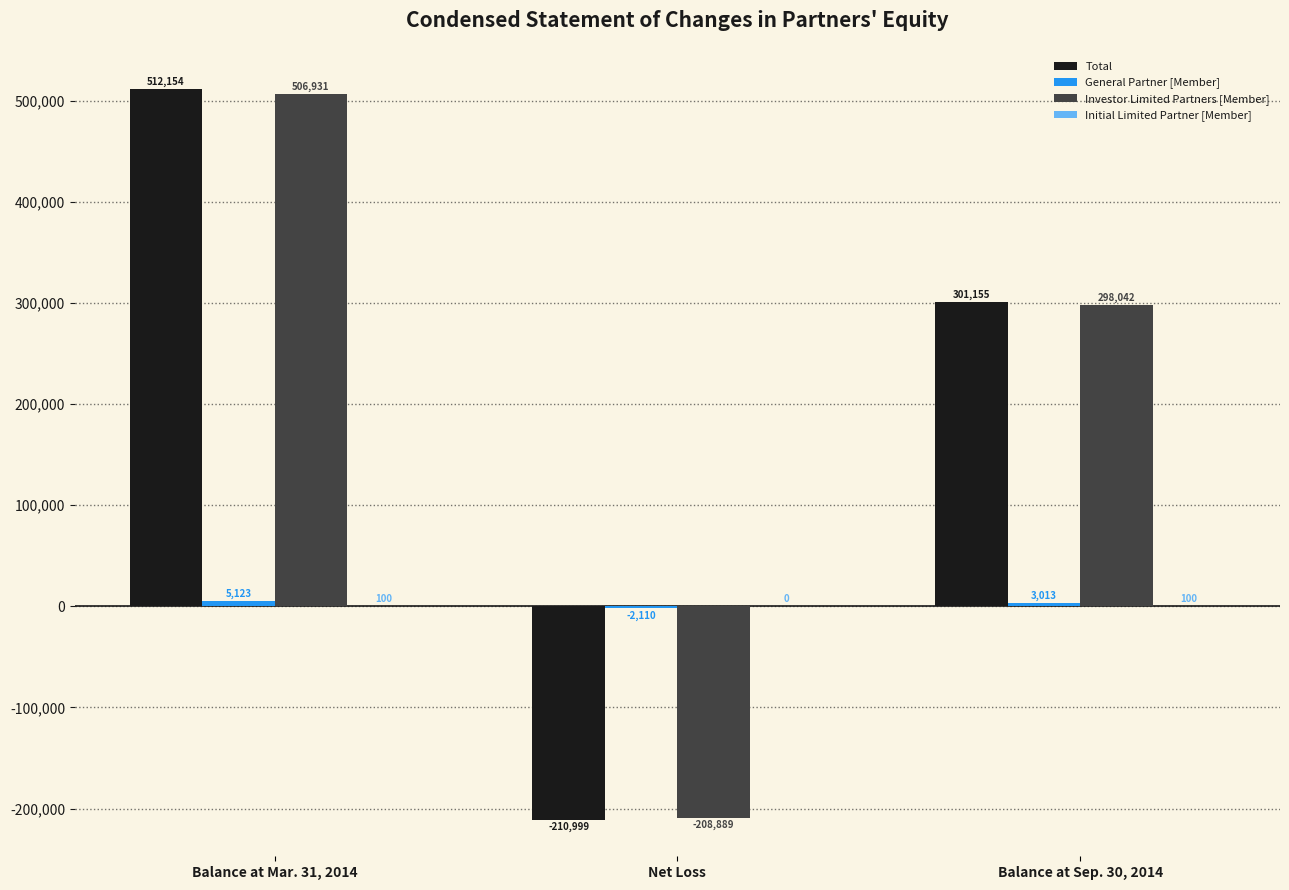

Where is Total nearest to the value 150577?

Balance at Sep. 30, 2014